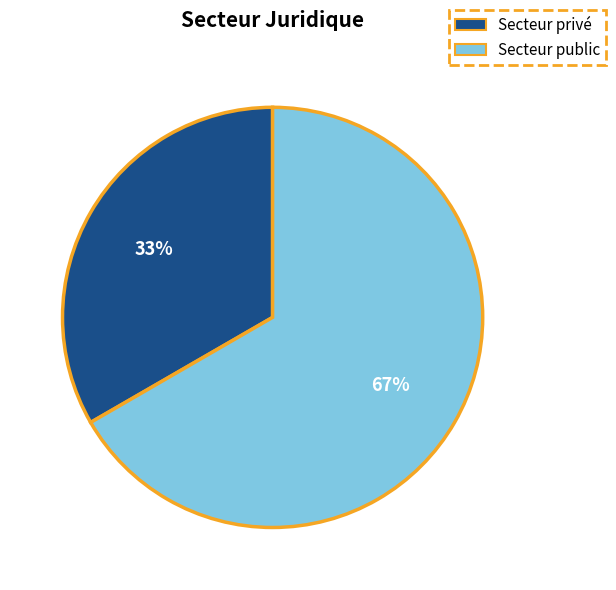

Which category accounts for the majority?

Secteur public